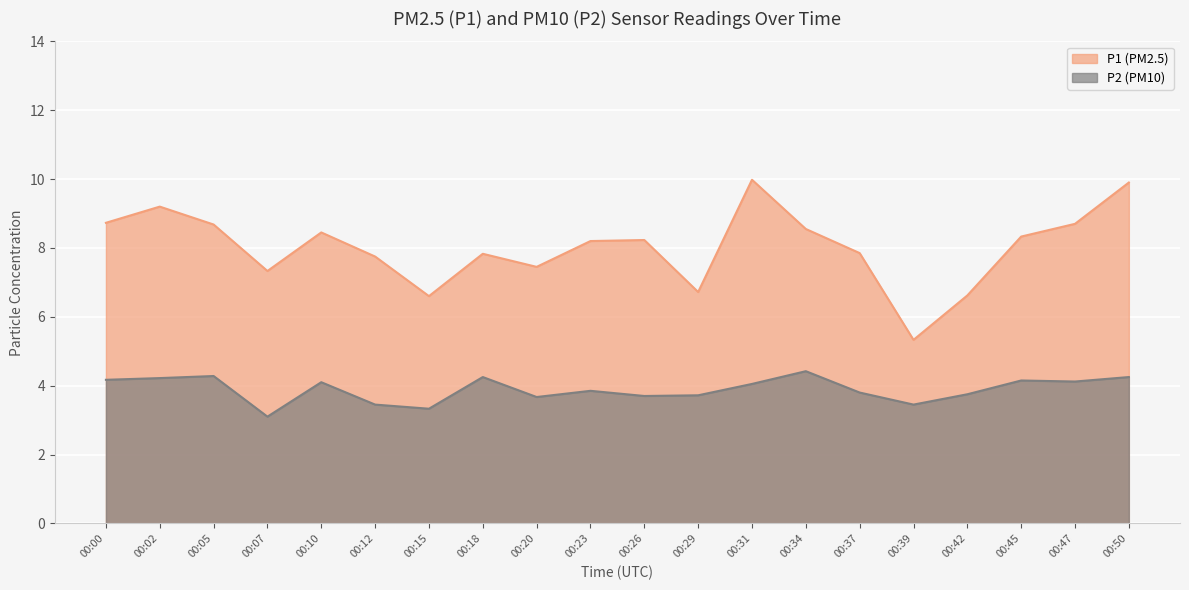

How many values in the P1 series exceed 8?

11